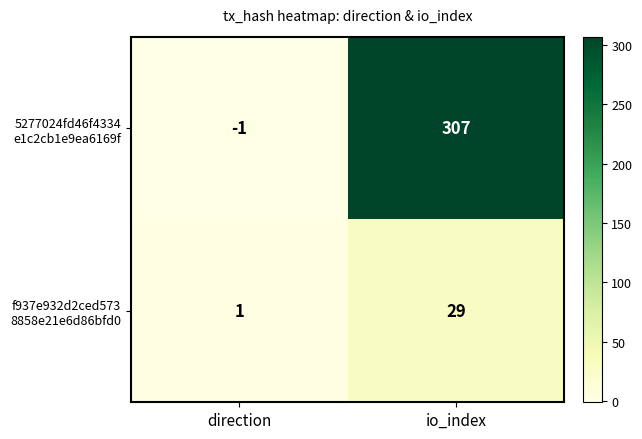

Which label corresponds to the smallest value in the chart?

direction